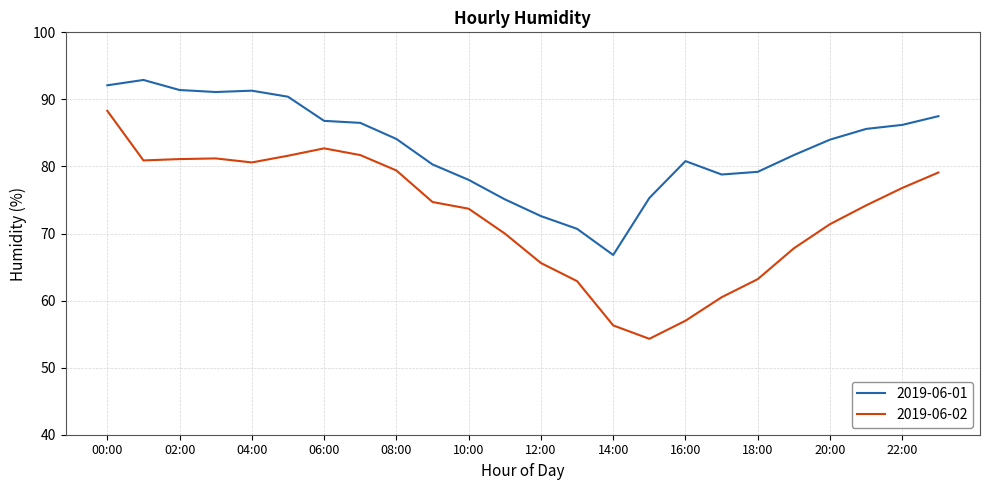

What is the smallest value displayed?

54.3